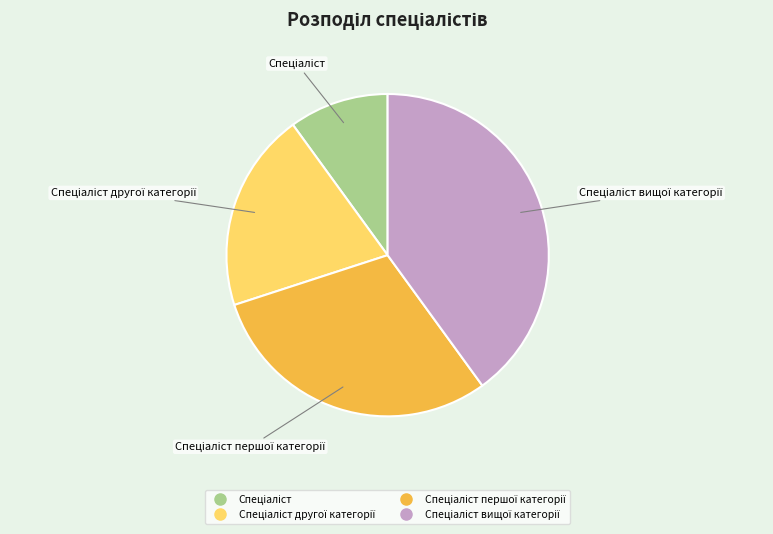

Count the number of slices in the pie.

4